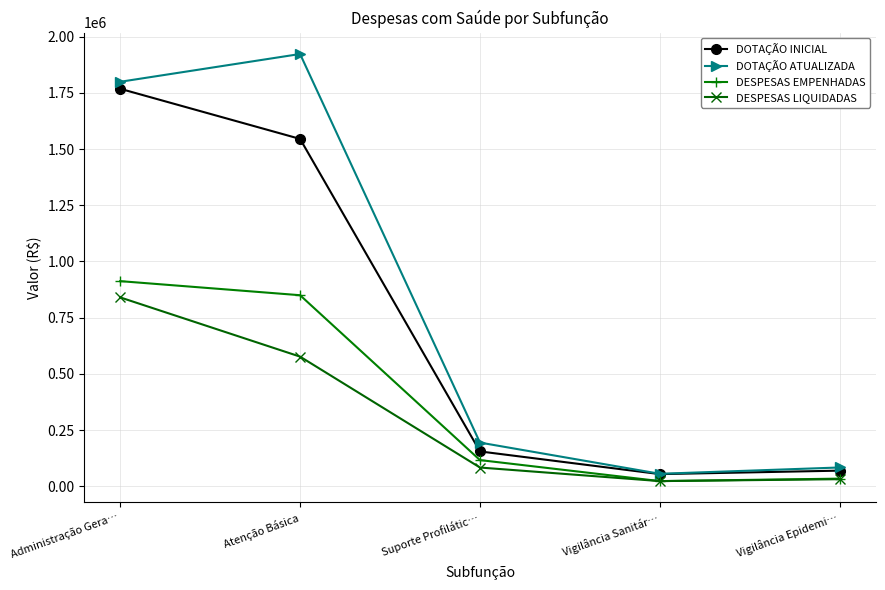

What is the minimum value for DESPESAS EMPENHADAS?

22979.3